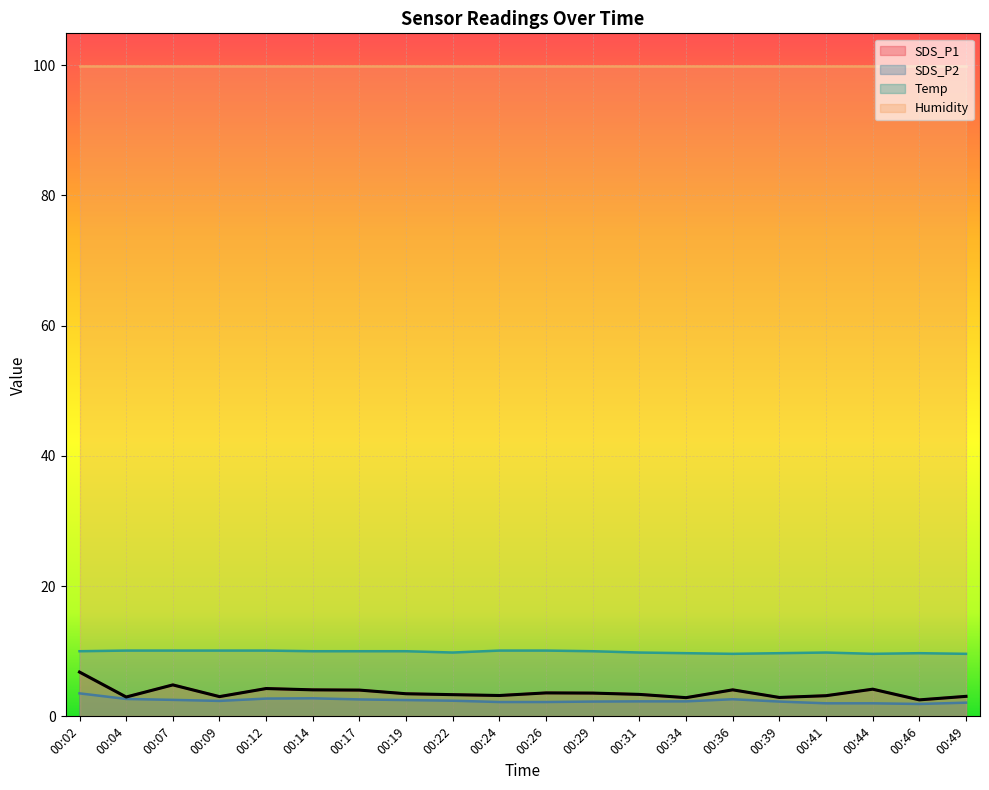

At which label is Temp closest to 9?

00:36